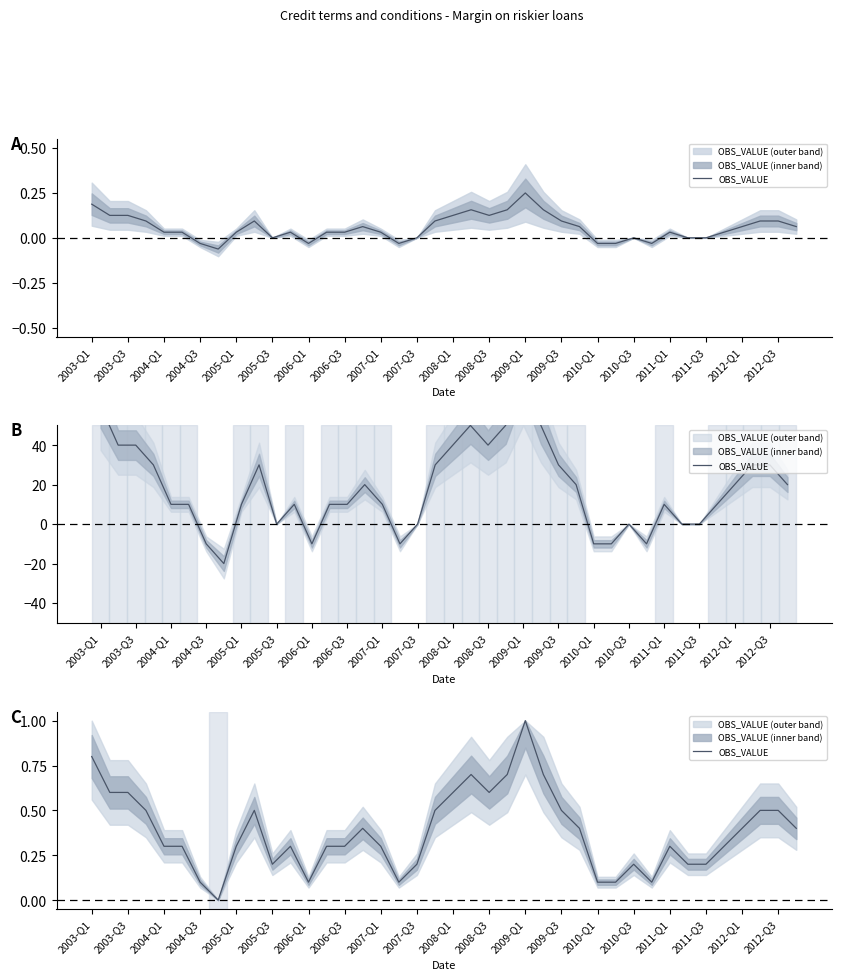

How many interior local valleys (lower than both neighbors) does the data have?

6